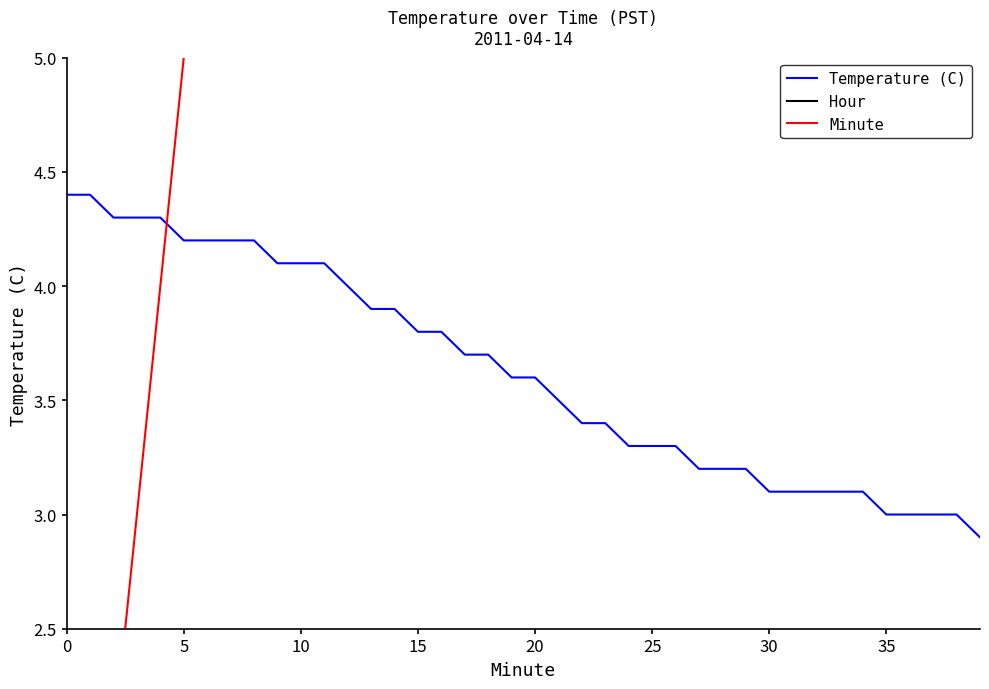

At how many categories does at least one series exceed 25?

14